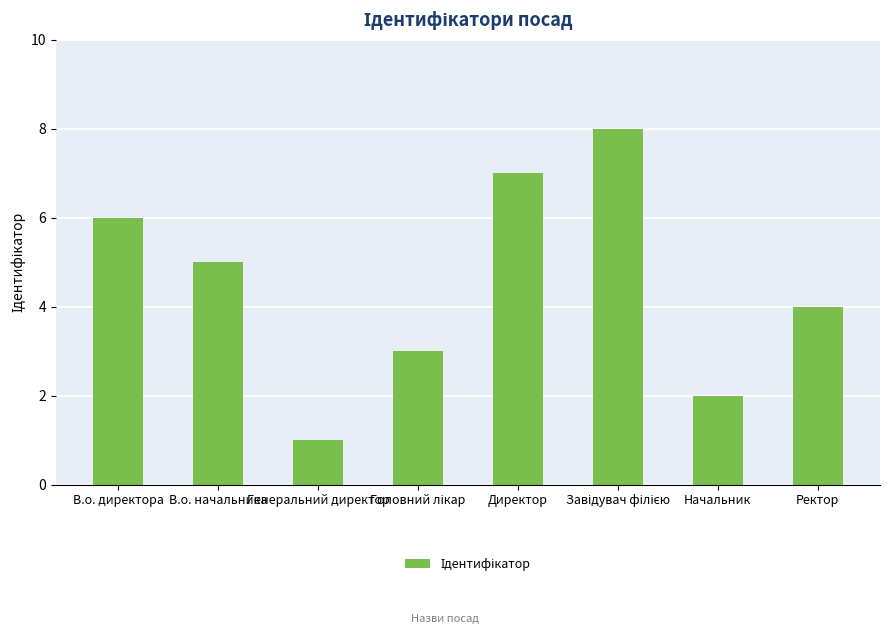

Approximately how many times larger is the value at Начальник compared to Директор?

0.3